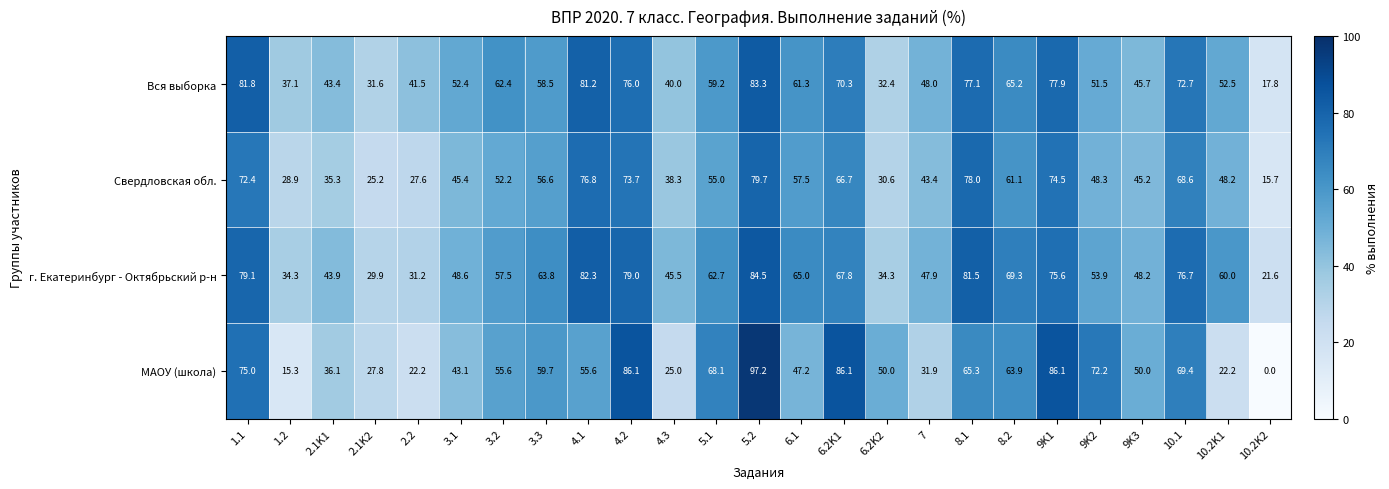

Read the МАОУ (школа) value at 6.1.

47.2